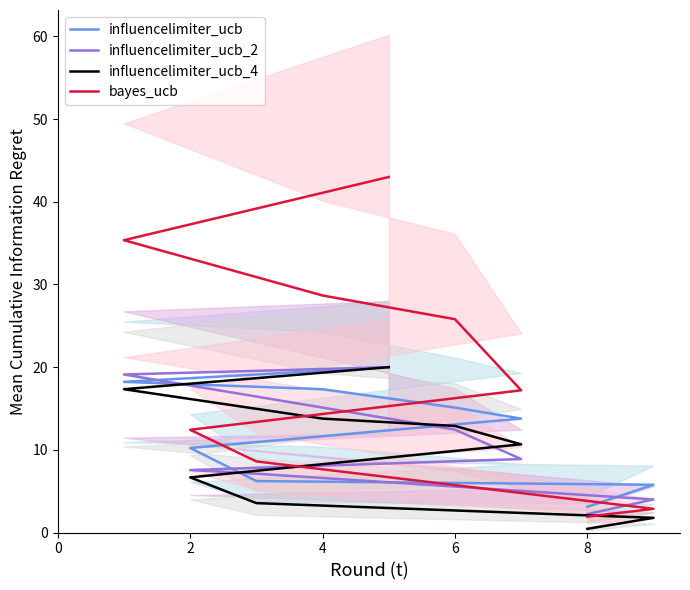

Which series has the widest spread of values?

bayes_ucb